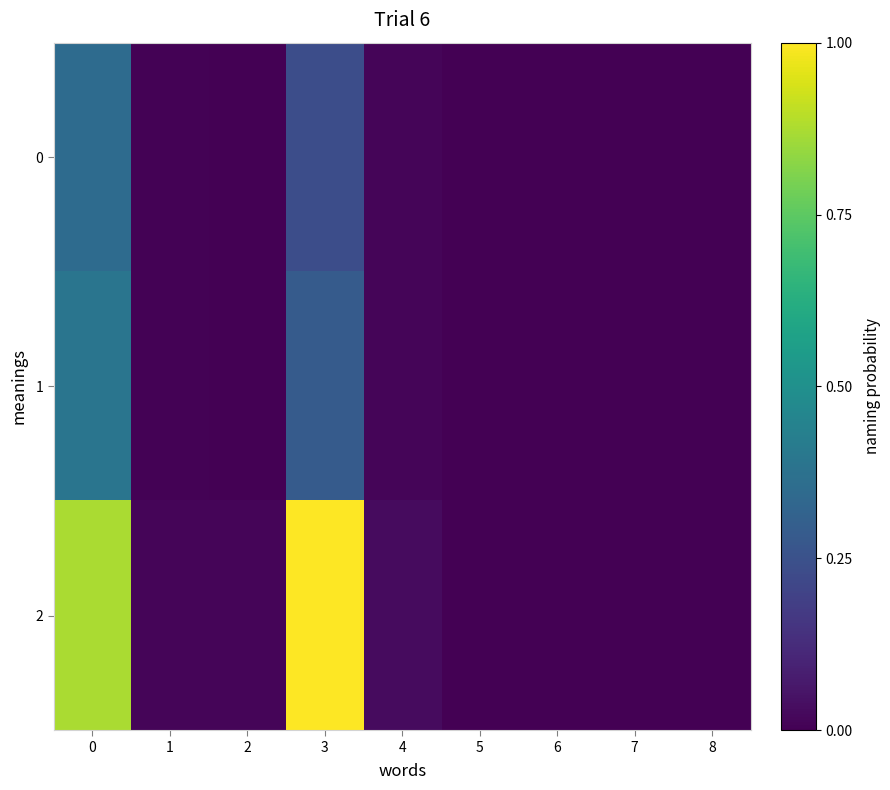

Between 2 and 4, which series saw the biggest shift?

2